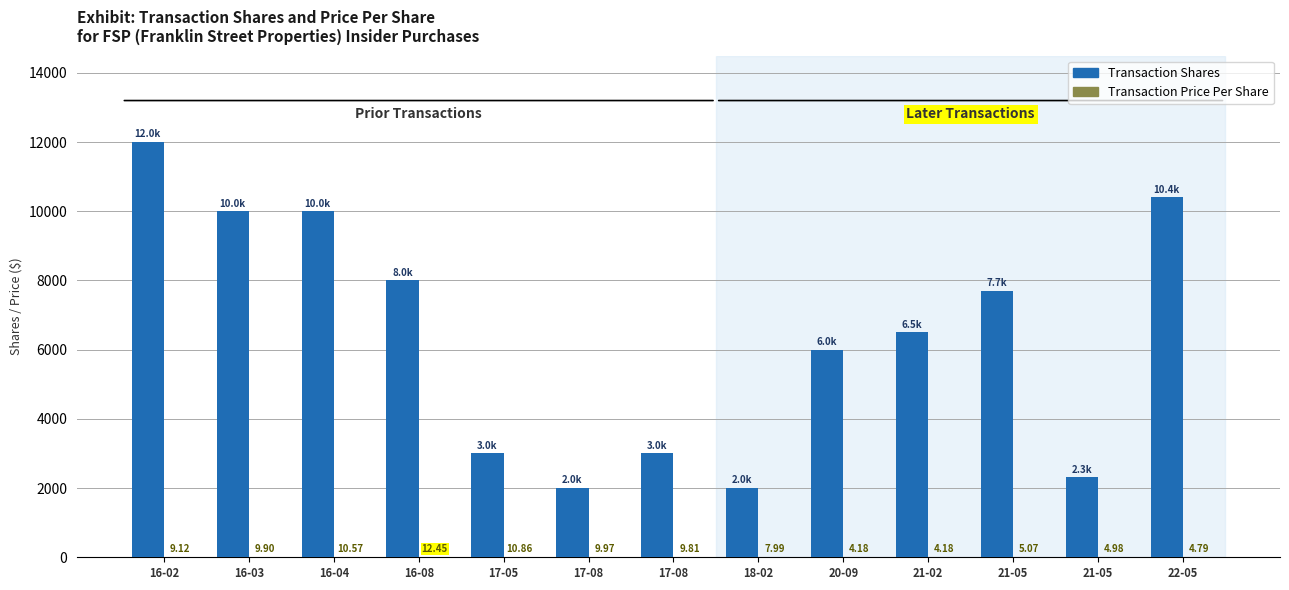

Does the chart contain stacked bars?

No